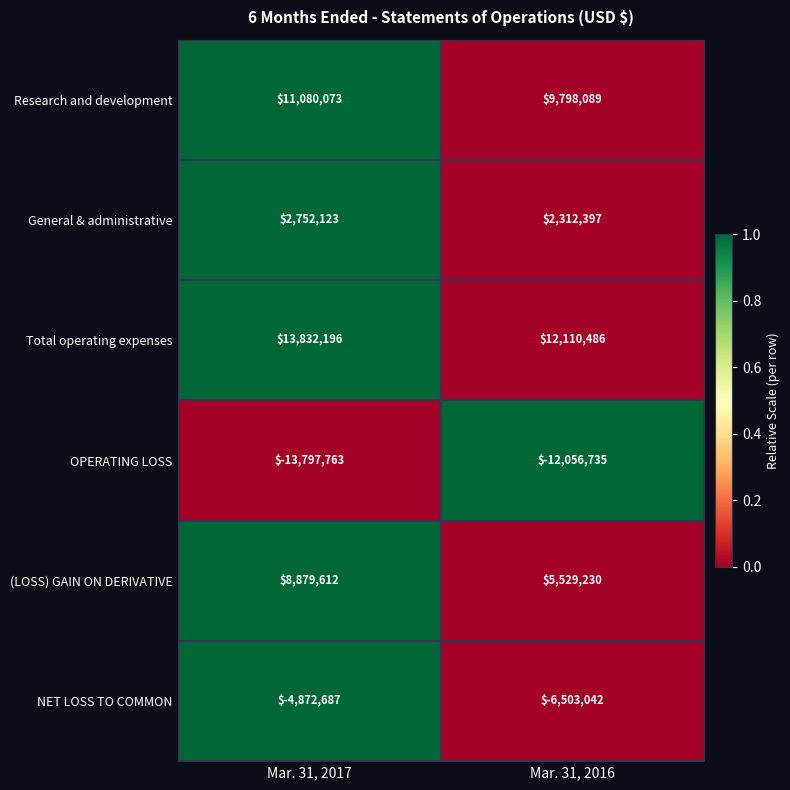

Between Mar. 31, 2017 and Mar. 31, 2016, which series saw the biggest shift?

(LOSS) GAIN ON DERIVATIVE